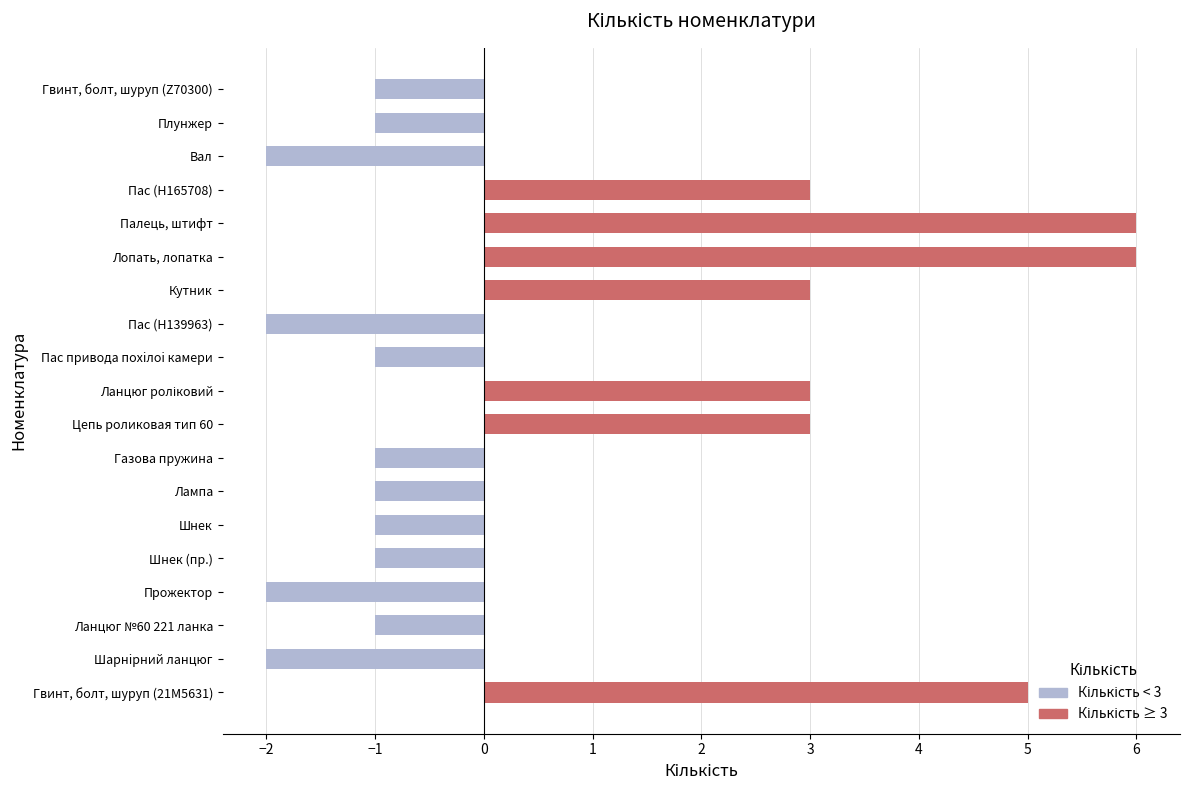

Which has a higher value, Гвинт, болт, шуруп (21M5631) or Пас (H139963)?

Гвинт, болт, шуруп (21M5631)